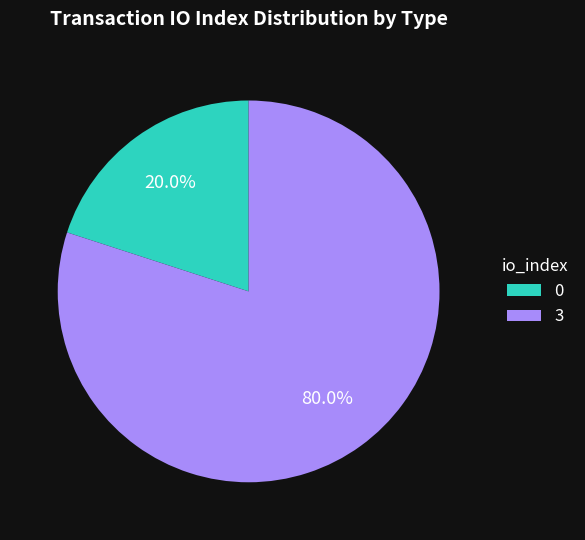

Rank the categories by value from highest to lowest.

3, 0